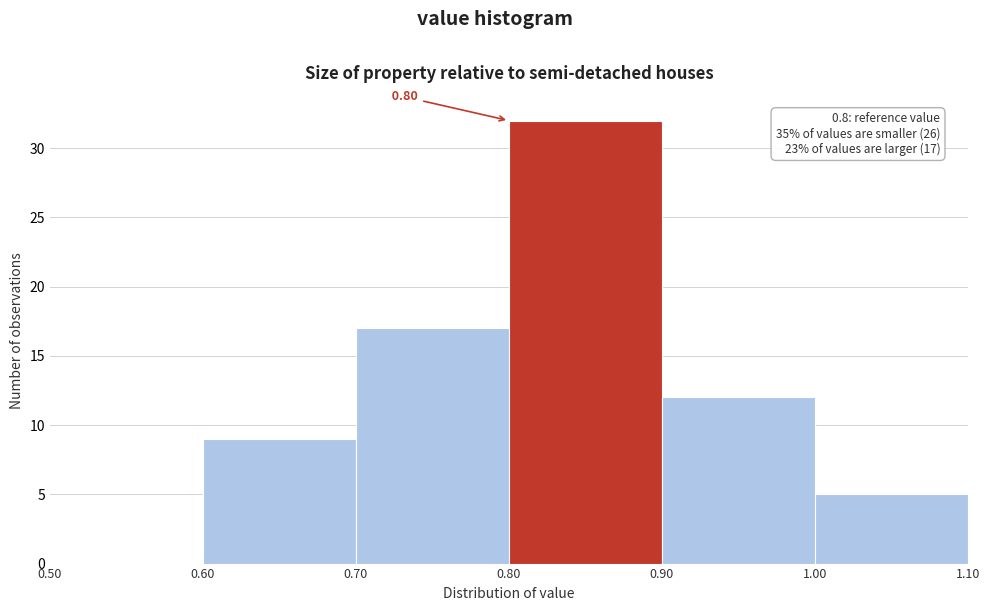

Which range on the x-axis has the tallest bar?

0.80 to 0.90